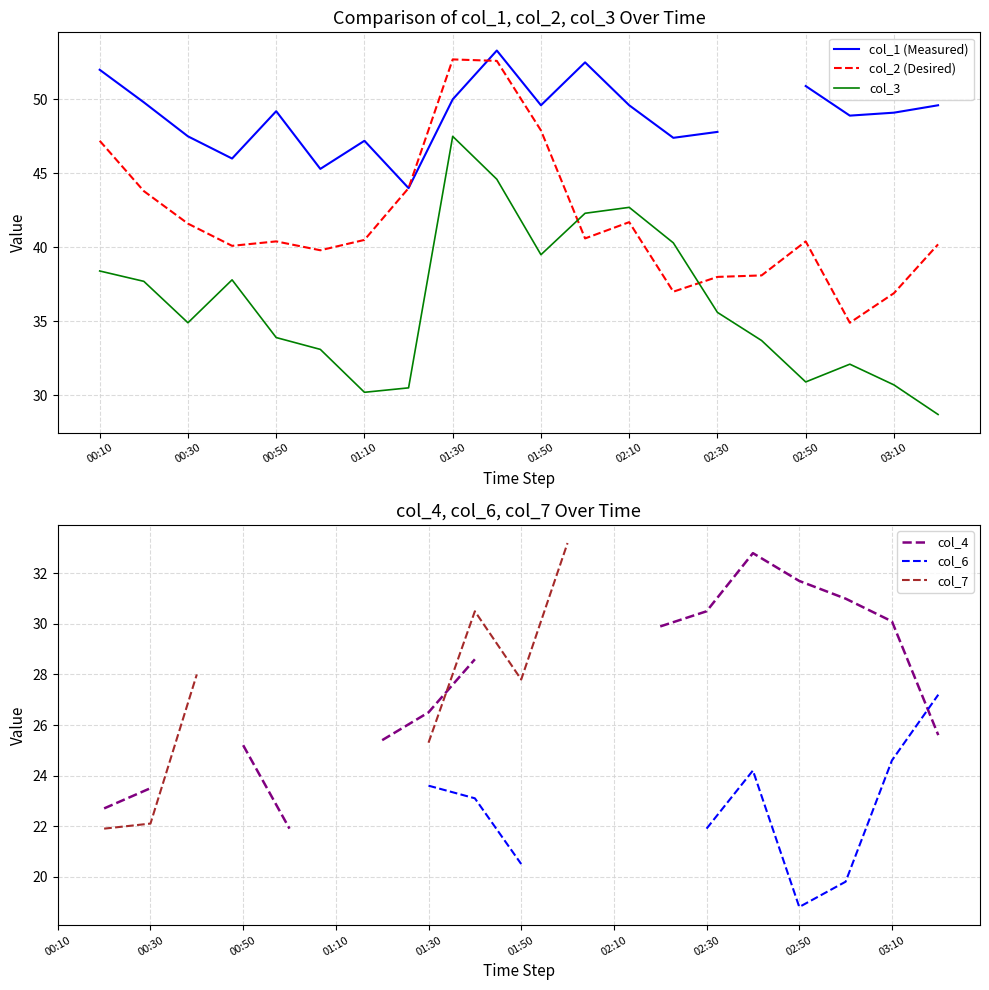

What value does the col_3 series have at 03:10?

30.7